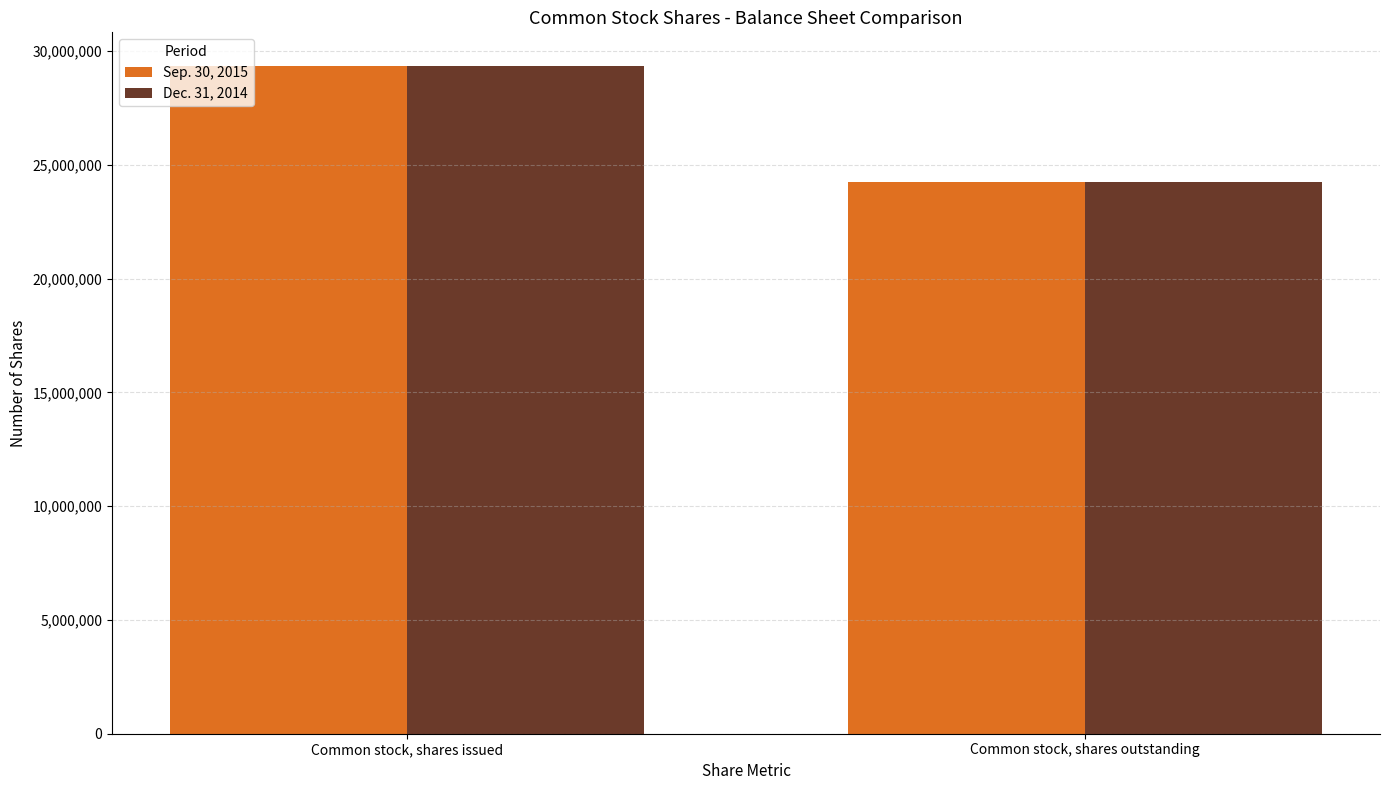

What is the label of the 2nd bar from the right?

Common stock, shares issued